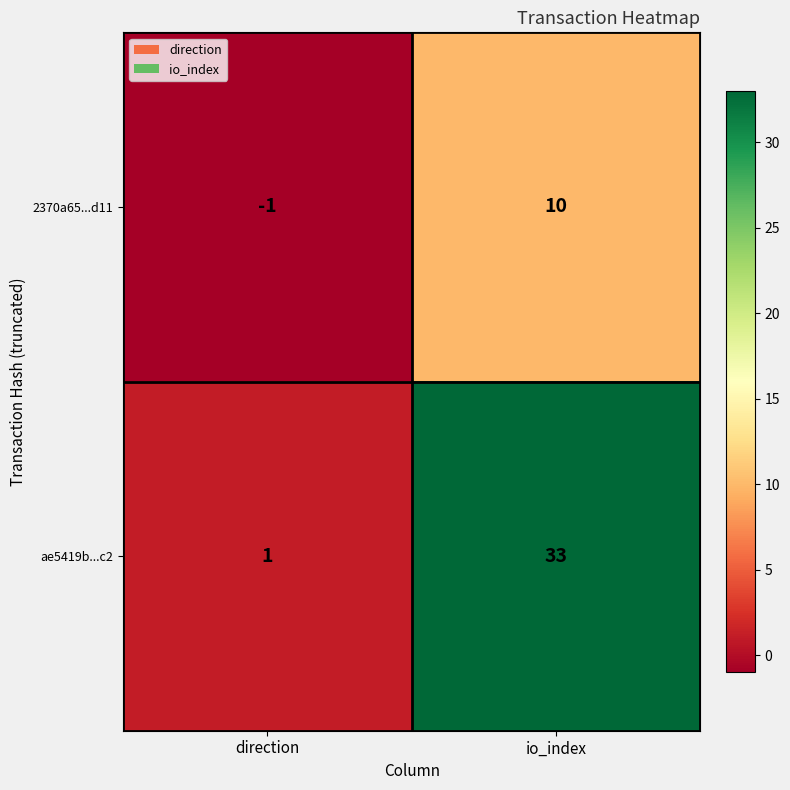

Which category has the highest value across all series?

io_index